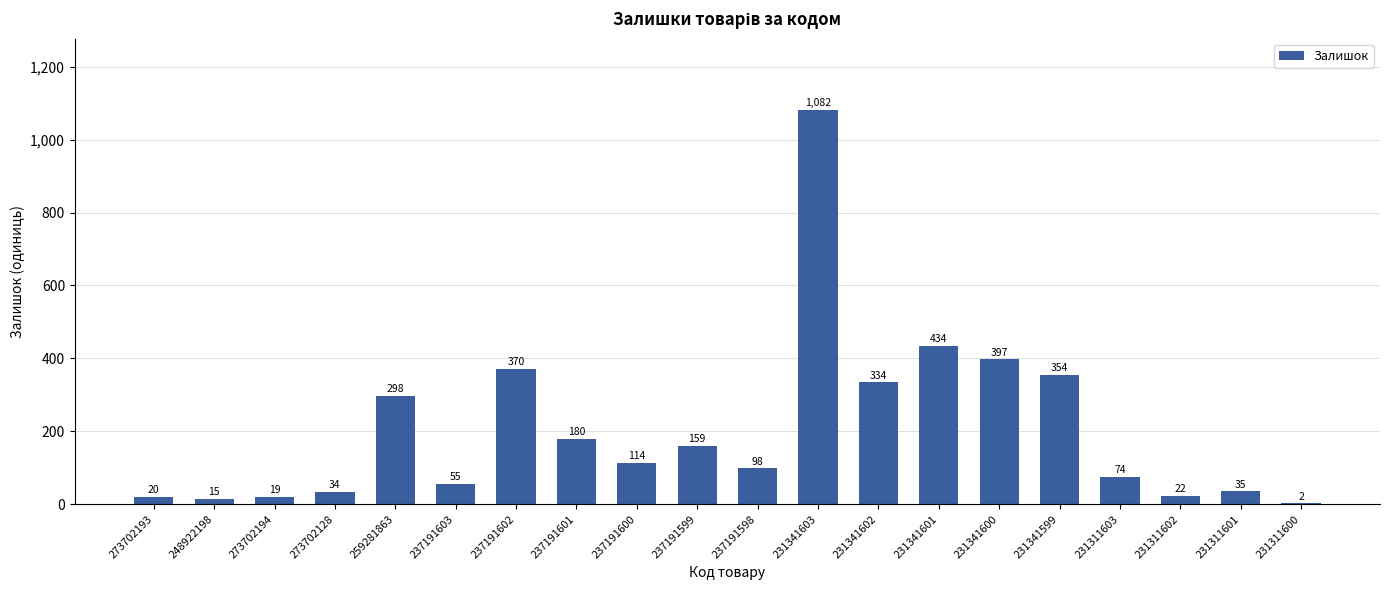

Between 248922198 and 237191598, which is larger?

237191598